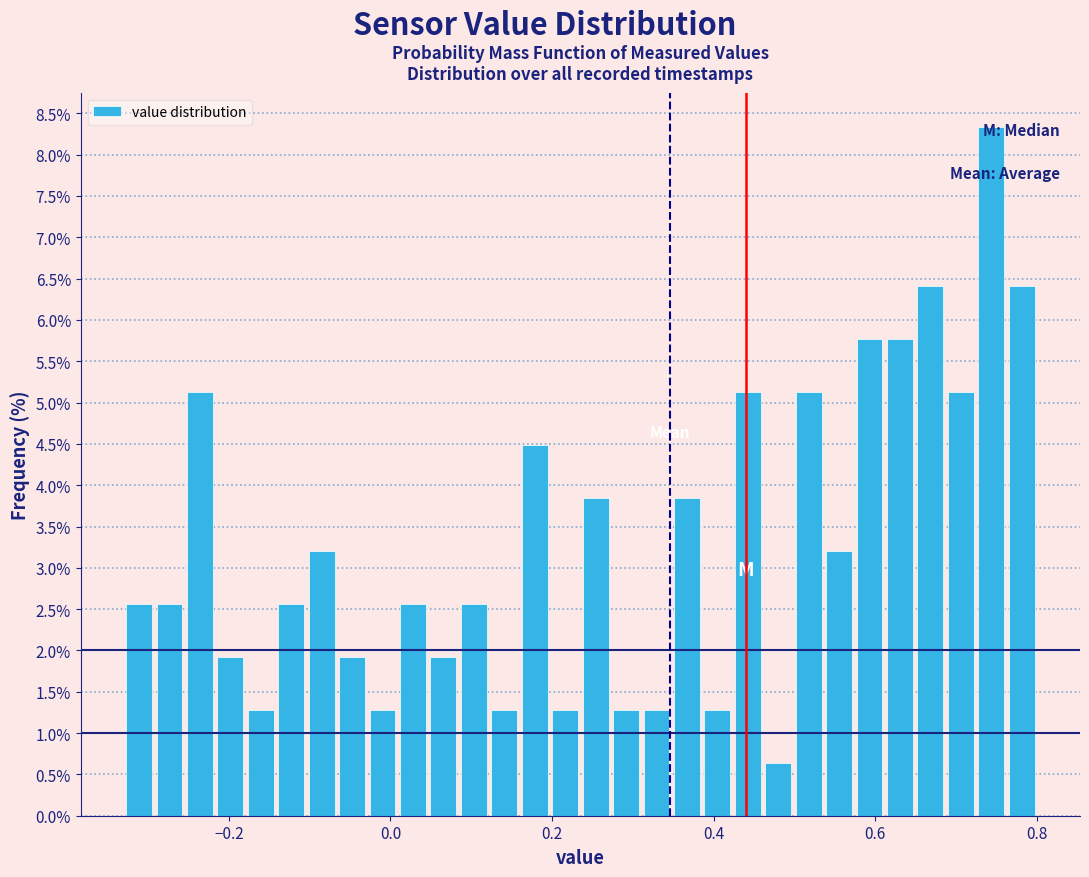

Around what value on the x-axis is the tallest bar? Give the approximate position of its centre, as read against the axis.

0.74